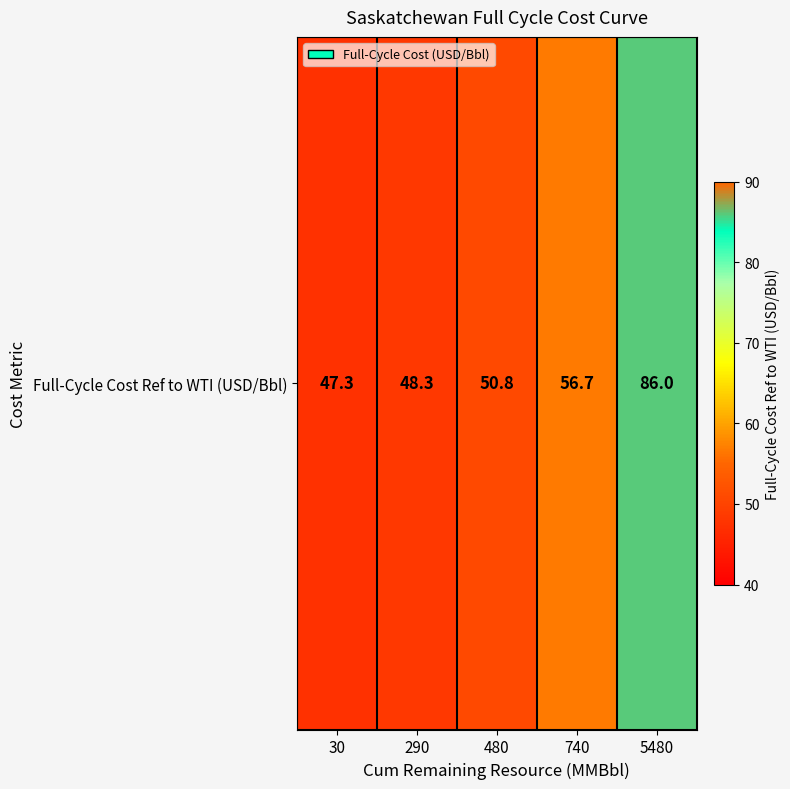

What is the average value?

57.8